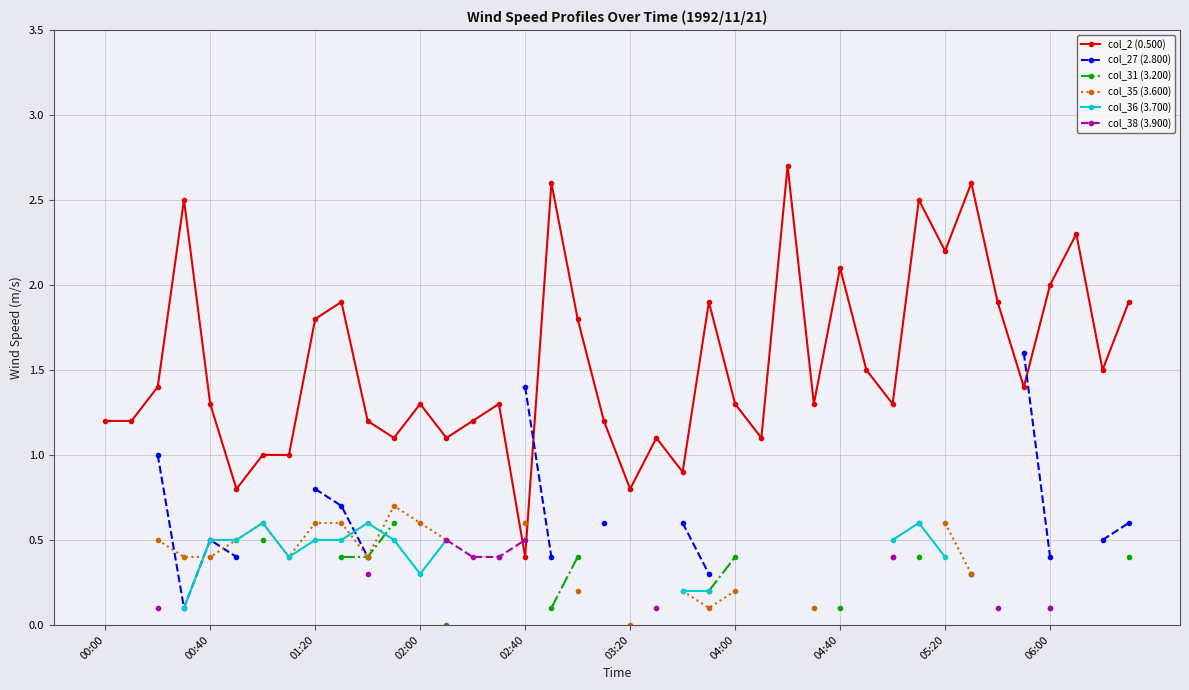

What is the lowest value of the col_2 (0.500) series?

0.4